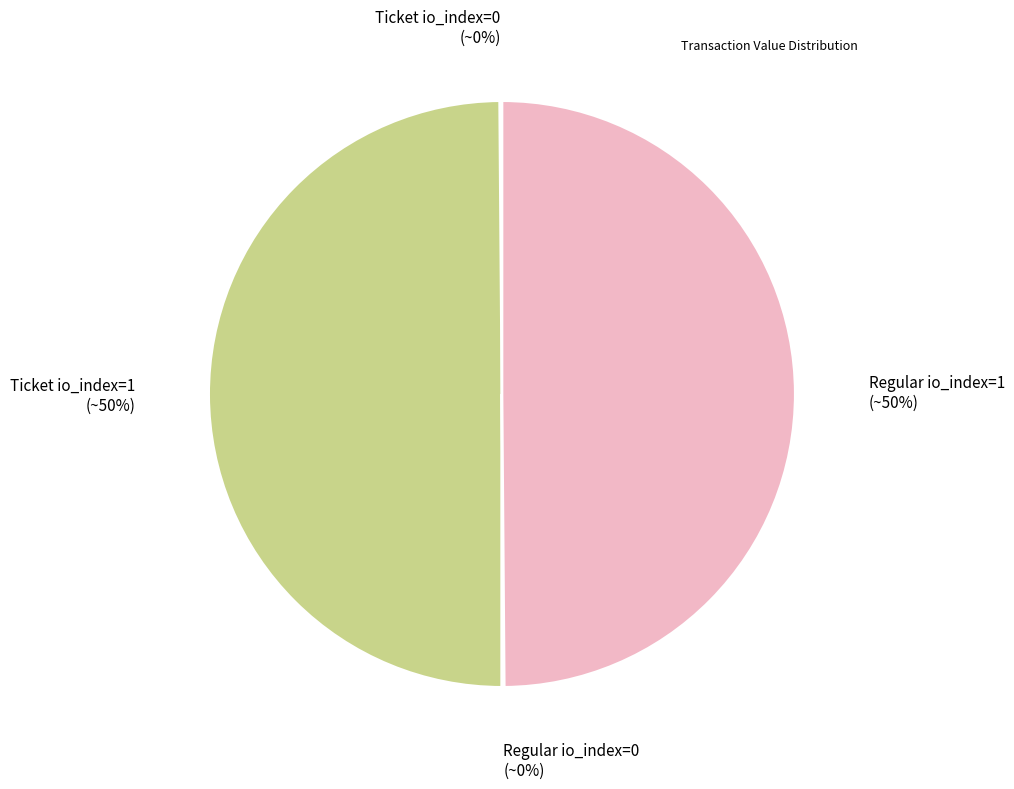

To the nearest percent, what is the average slice percentage?

25%